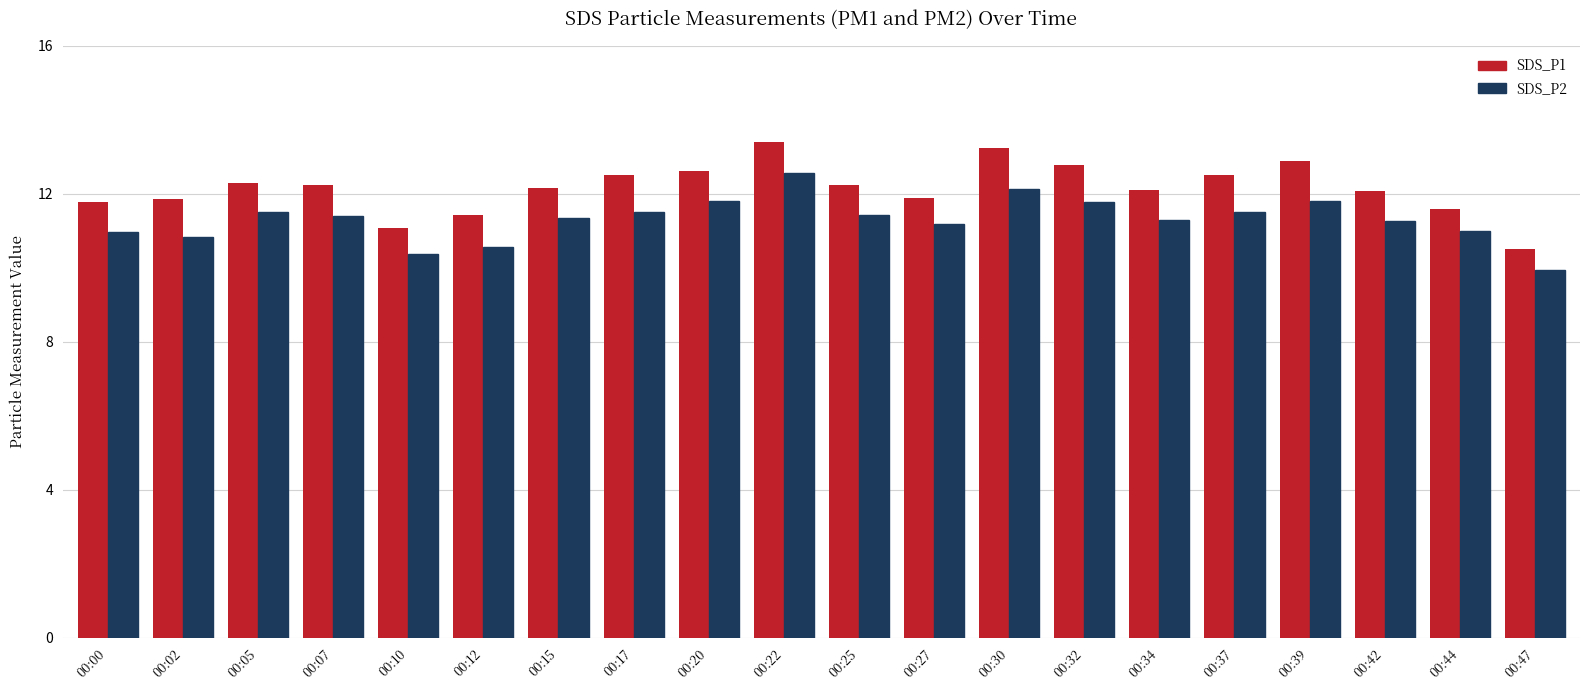

Is it true that SDS_P1 equals 12.3 at 00:05?

True